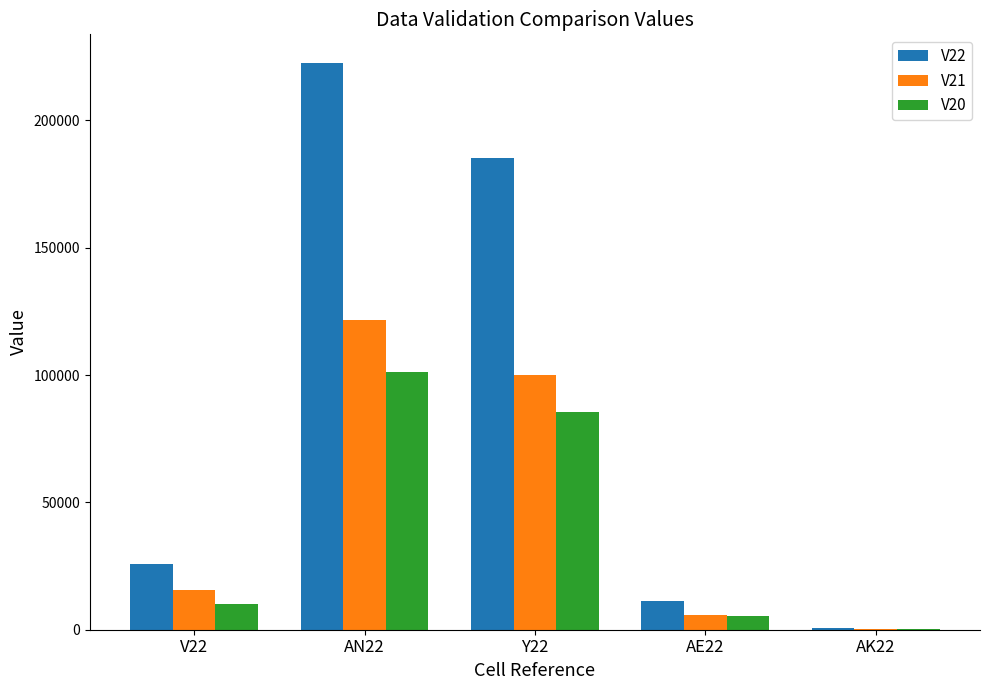

Reading left to right, extract all data points from this chart.

V22: V22=25637	AN22=222707	Y22=185334	AE22=11130	AK22=606
V21: V22=15594	AN22=121593	Y22=99946	AE22=5805	AK22=248
V20: V22=10043	AN22=101114	Y22=85388	AE22=5325	AK22=358